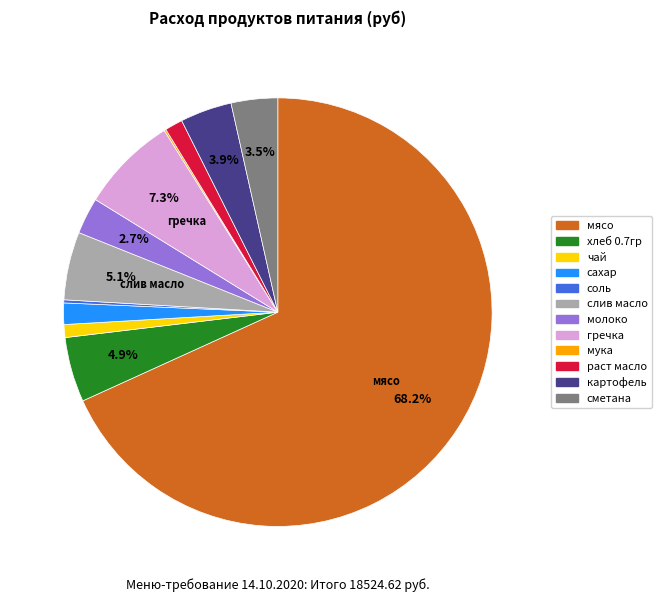

To the nearest percent, what percentage of the pie is чай?

1%